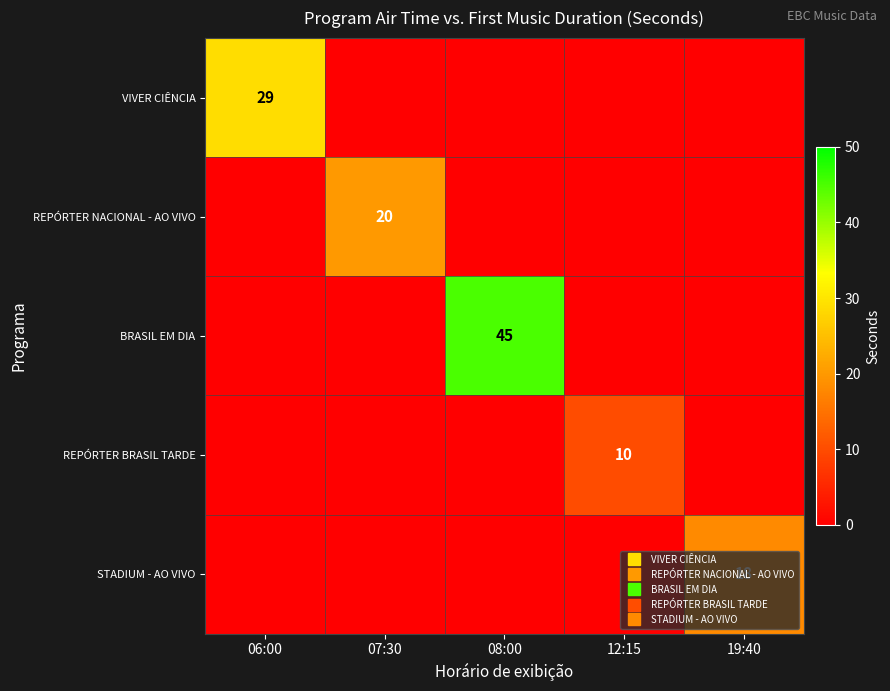

At how many categories does at least one series exceed 4?

5